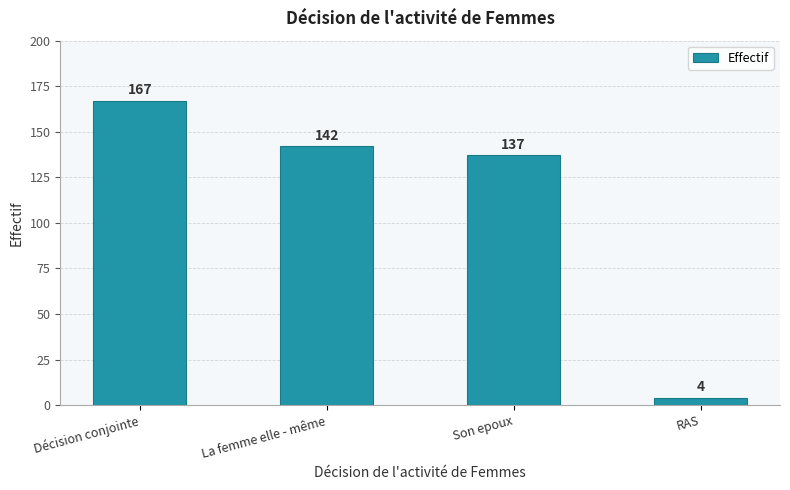

The value at RAS is 4. True or false?

True